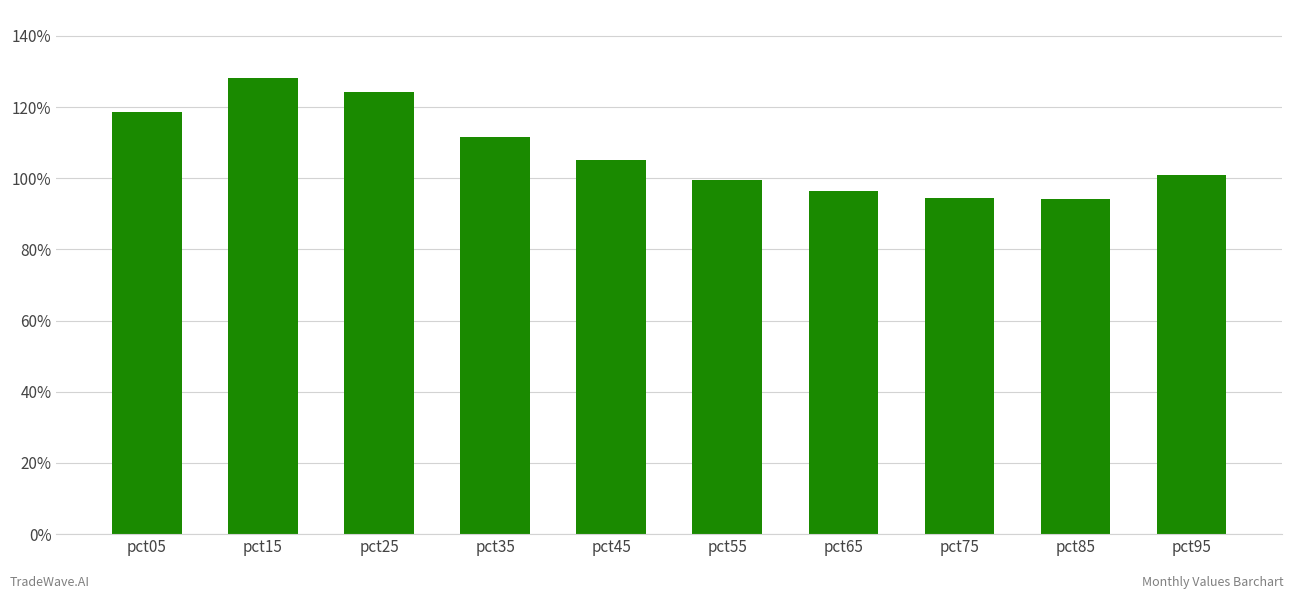

Approximately how many times larger is the value at pct75 compared to pct95?

0.9